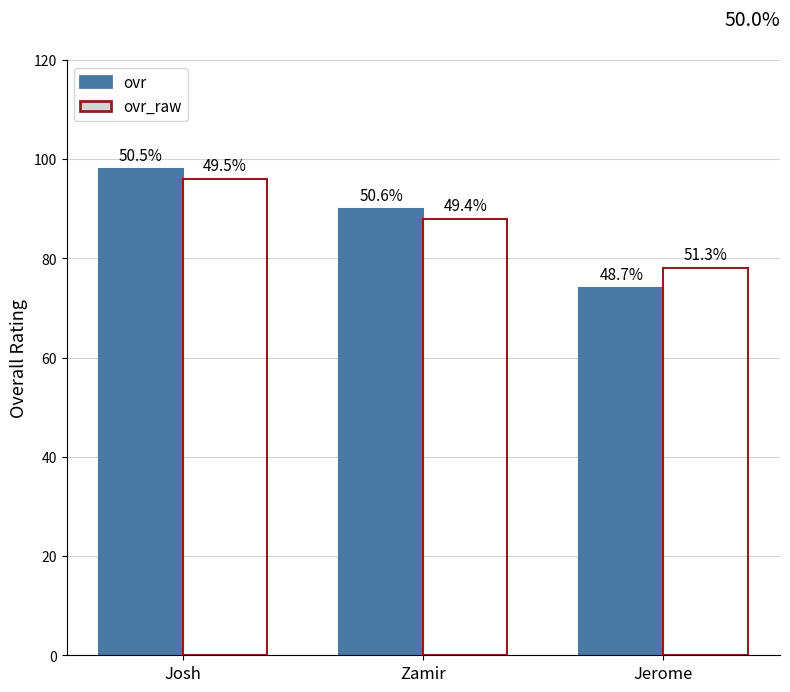

How many bars are there in total?

6